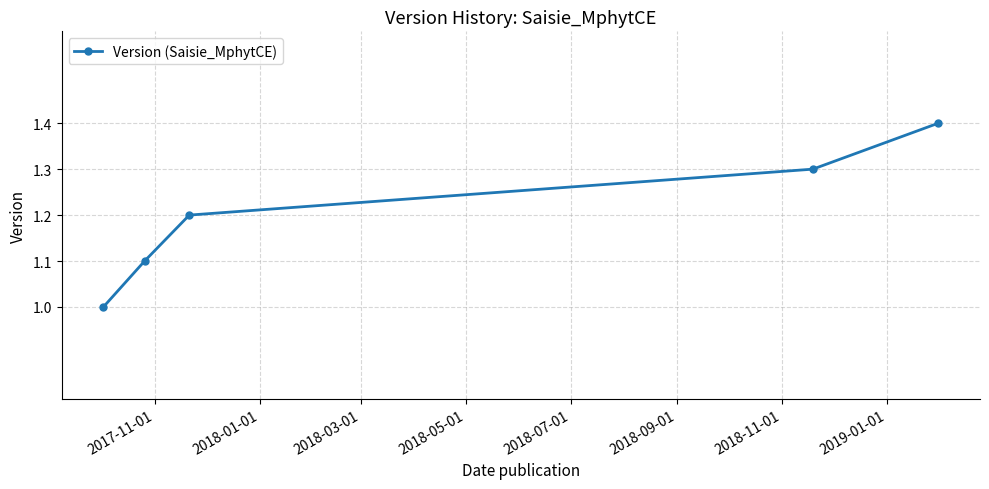

What is the value of the 1st point from the left?

1.0